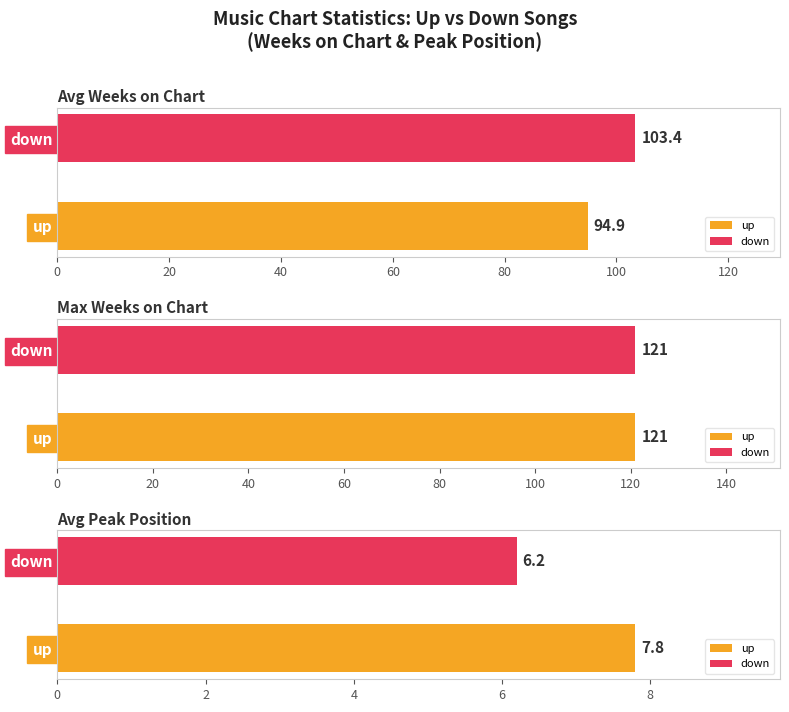

At which category does the chart reach its minimum across all series?

up